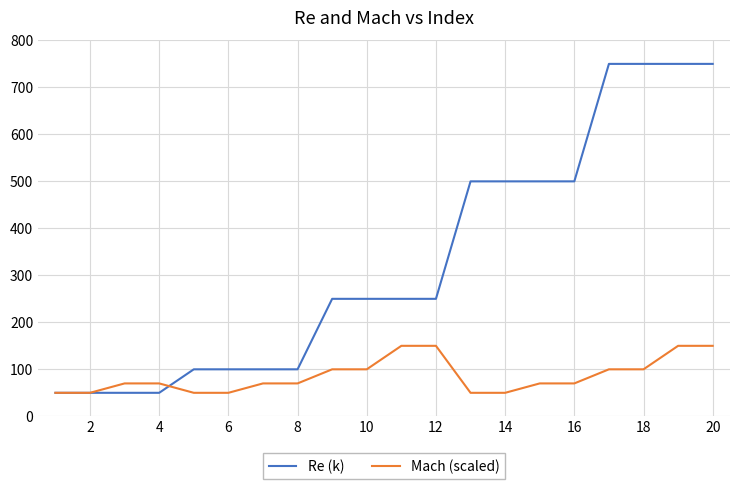

Which series has the widest spread of values?

Re (k)